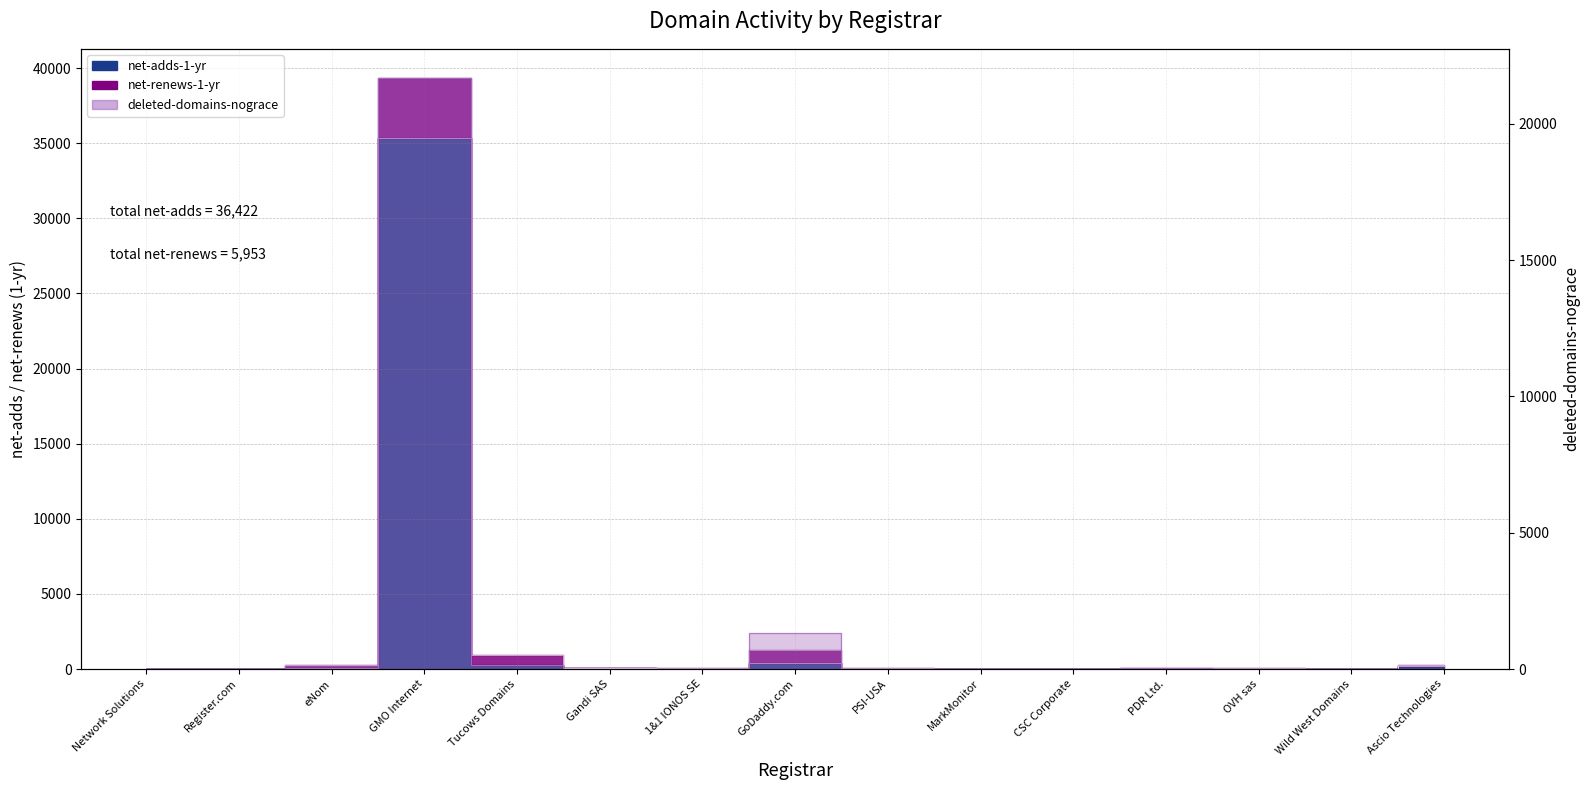

How many categories are shown in the chart?

15